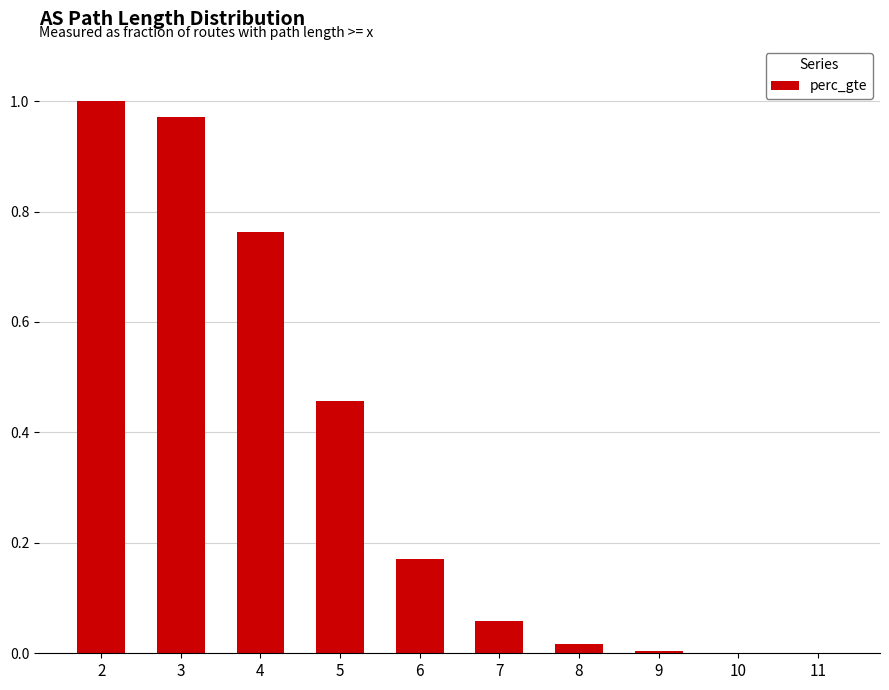

True or false: the data shows 0.0 at 10.

True